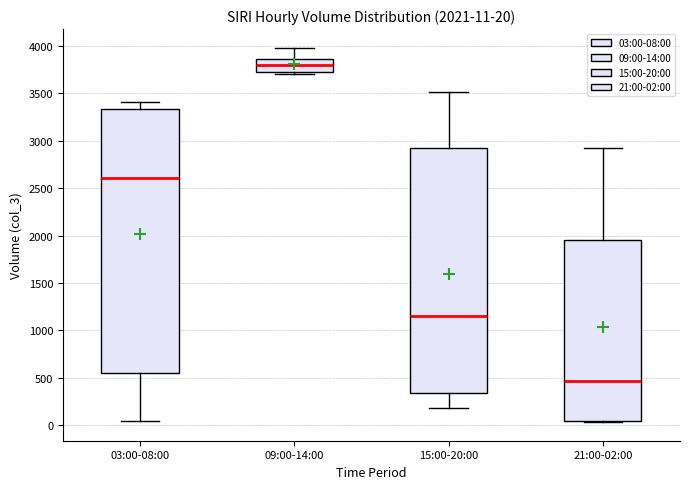

Comparing the boxes themselves (not the whiskers), which one is the tallest?

03:00-08:00